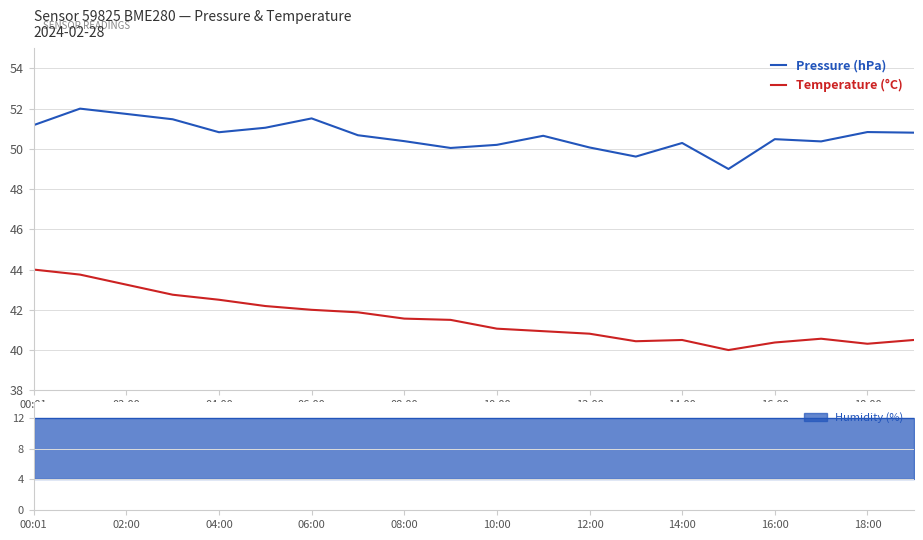

Which series has the largest range (max minus min)?

Temperature (°C)